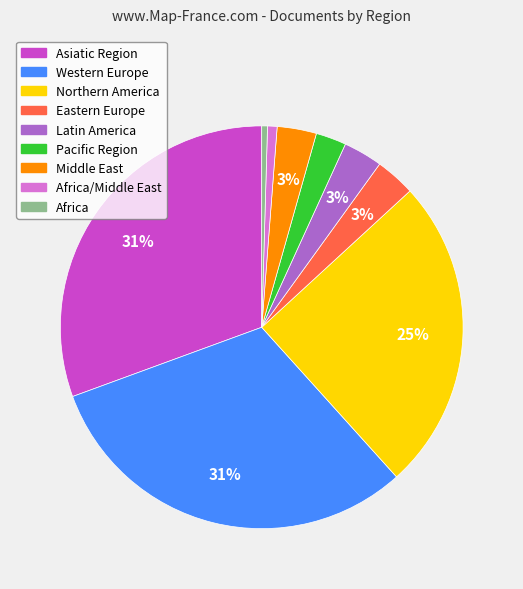

To the nearest percent, what is the difference between the largest and smallest slice percentages?

31%